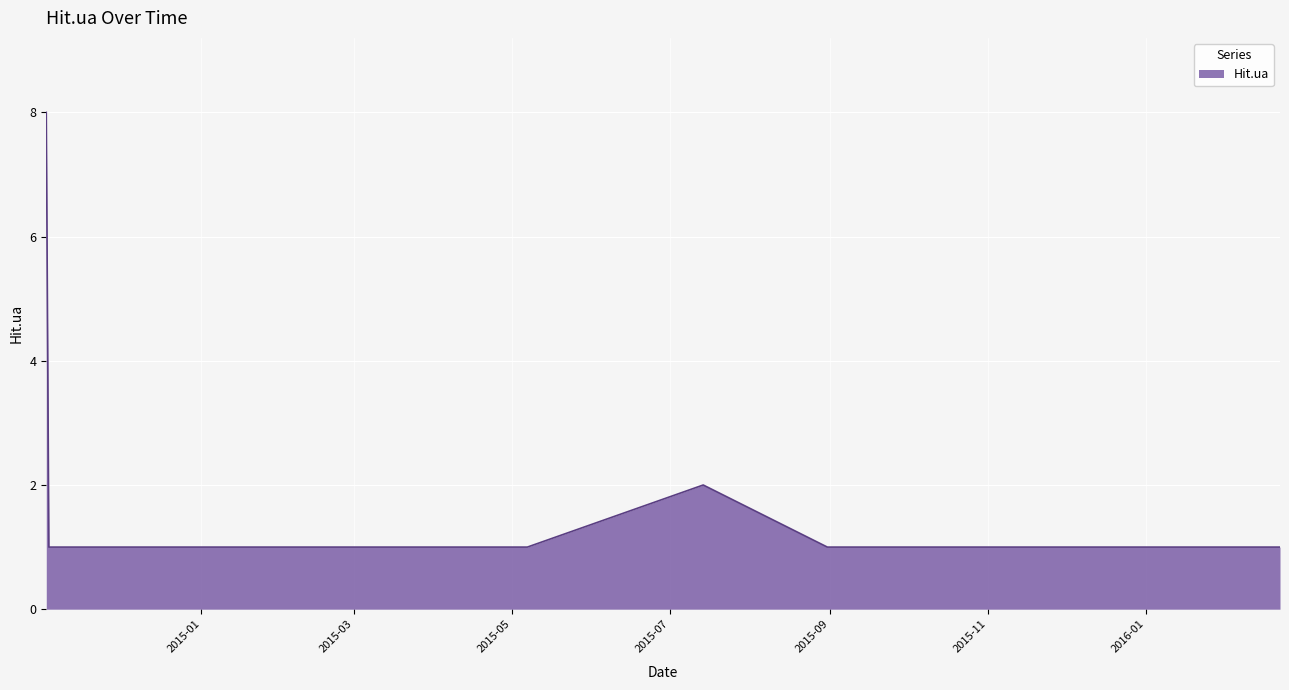

What is the difference between the maximum and minimum values?

7